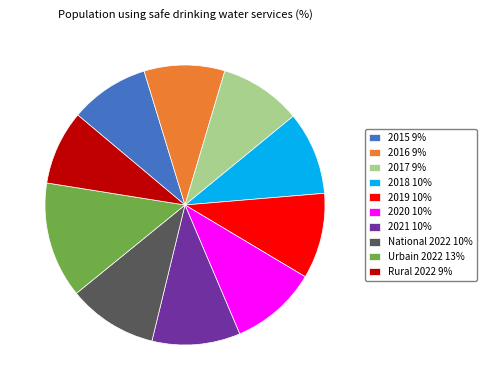

Does any single category account for the majority?

No